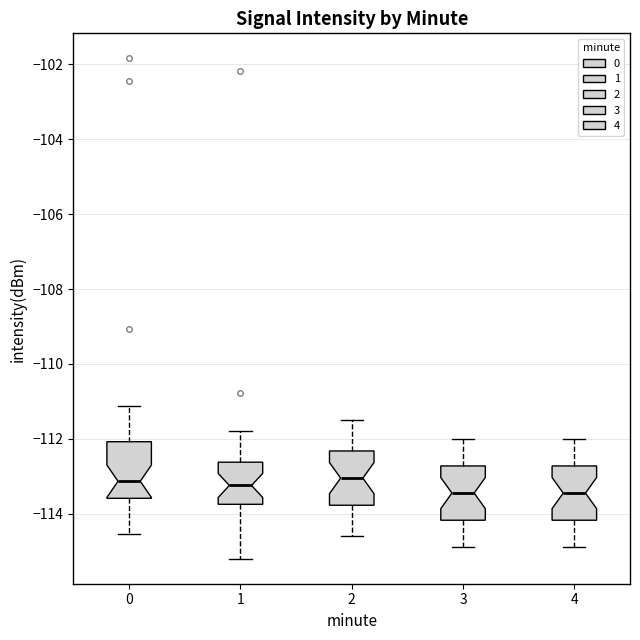

Where is the lower edge of the box at x = 1 on the y-axis? The values are not printed on the chart, so give them approximately, as read against the axis.

-113.8